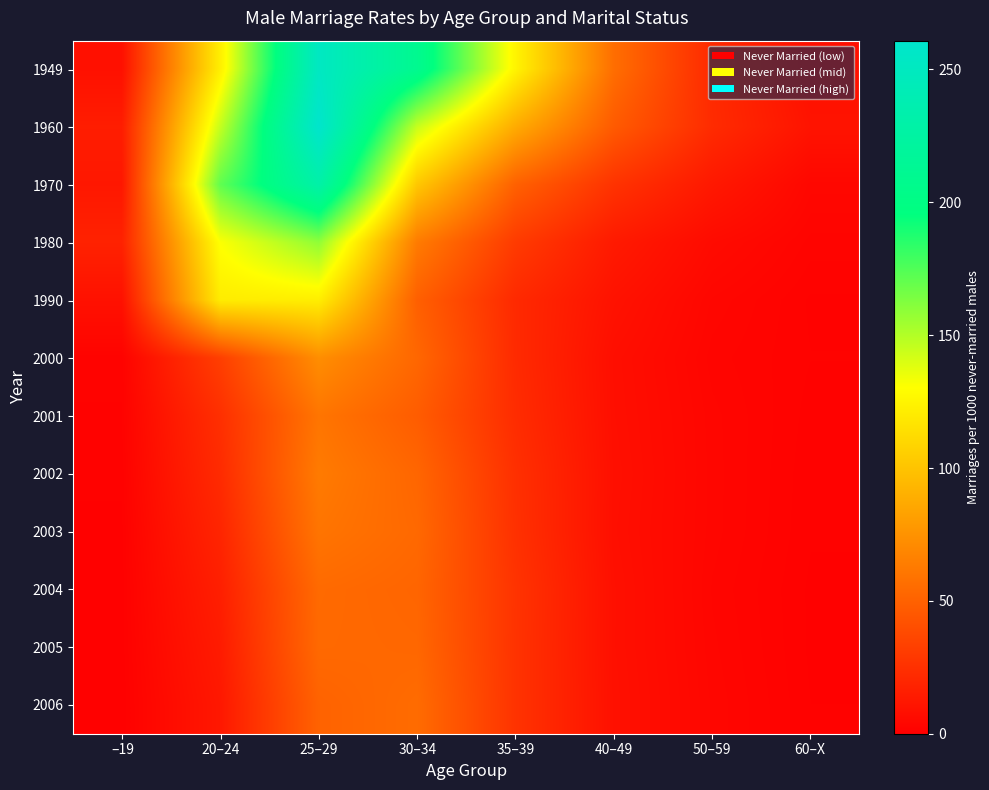

Which has a higher value, 50–59 or 20–24?

20–24